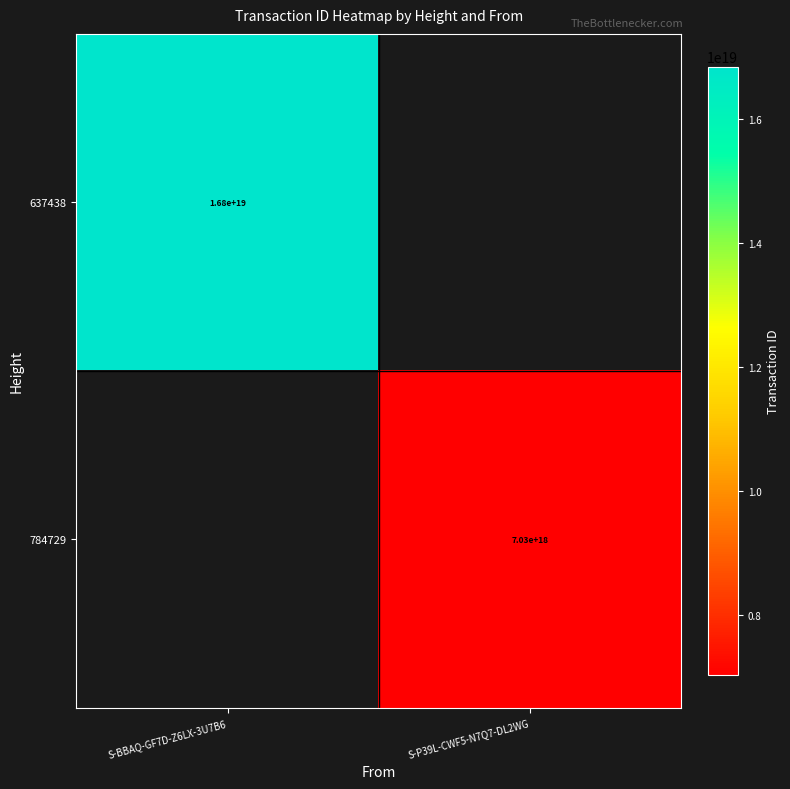

Is it true that 637438 equals 4509775738625716736 at S-BBAQ-GF7D-Z6LX-3U7B6?

False